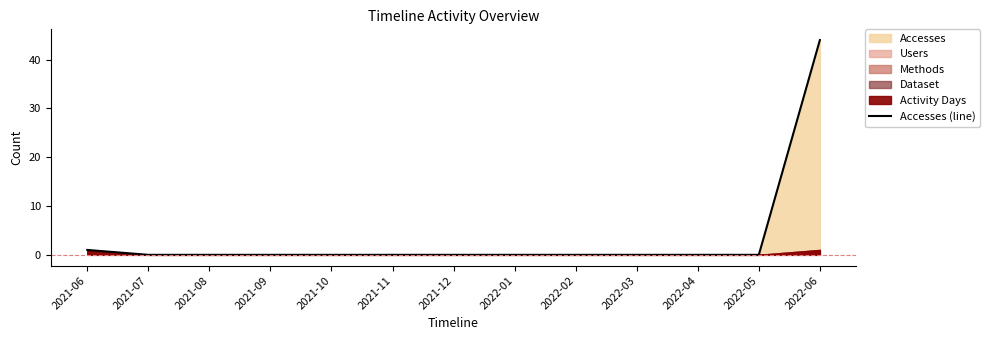

Reading right to left, list all the values displayed in this chart.

44	0	0	0	0	0	0	0	0	0	0	0	1